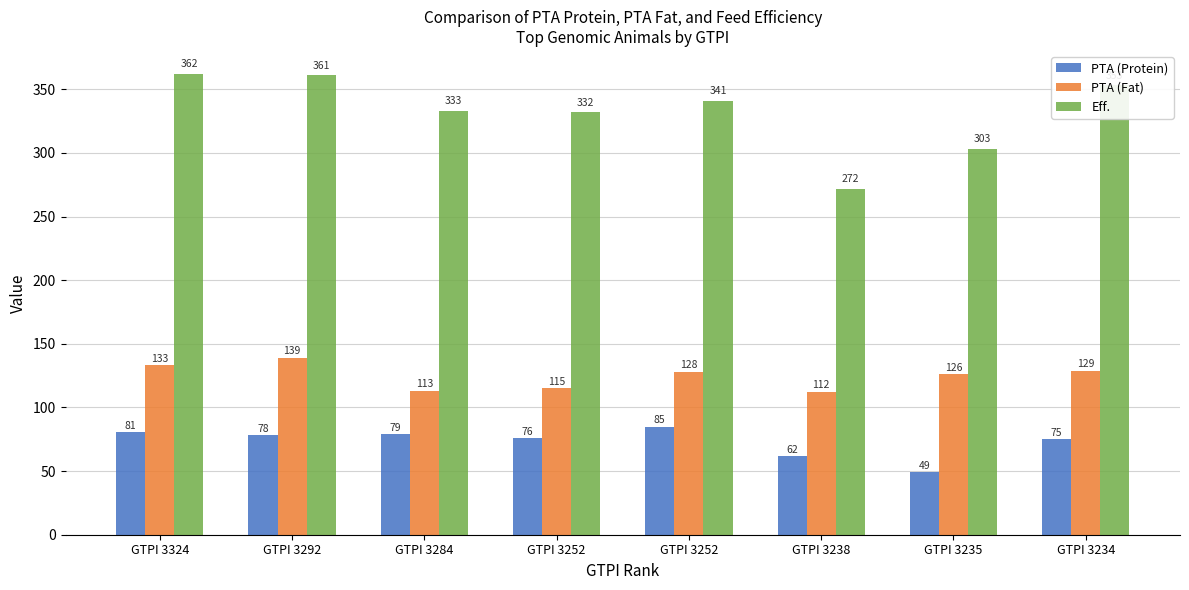

How many data points in PTA (Fat) are less than 128?

4